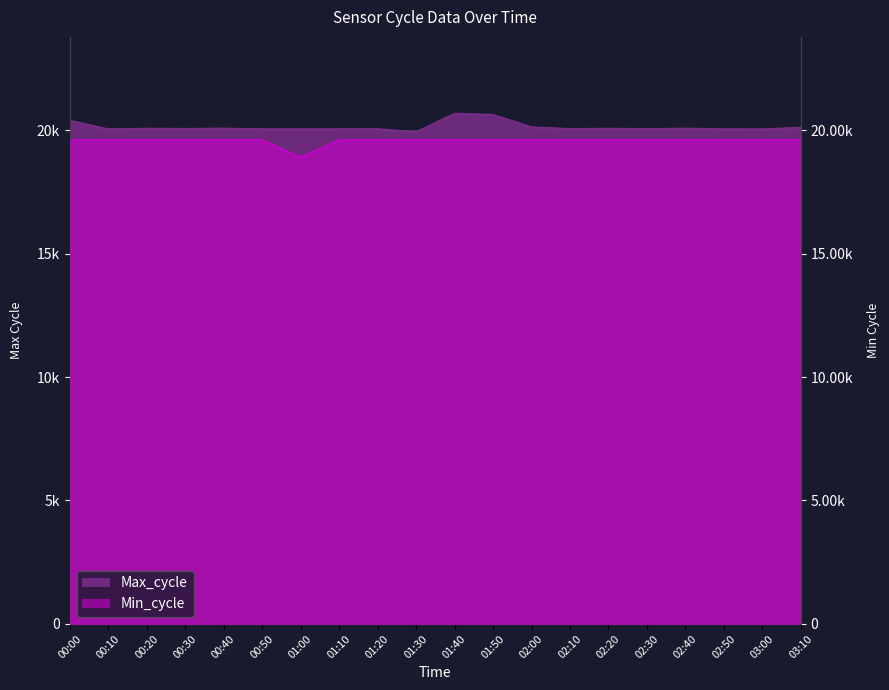

What is the smallest value displayed?

18900